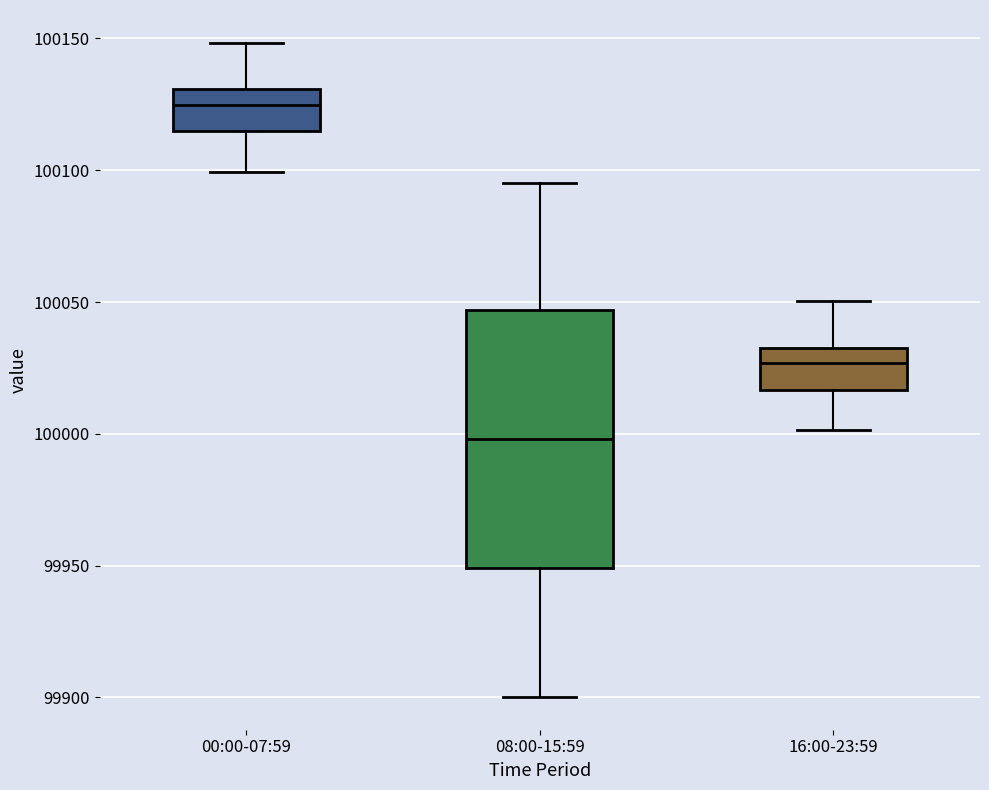

Reading left to right, read every box against the y-axis: the position of its median line, the range the box covers, and the ends of its whiskers. The values are not printed on the chart, so give them approximately, as read against the axis.

00:00-07:59: median 100125, box 100115 to 100130, whiskers 100100 to 100150
08:00-15:59: median 100000, box 99950 to 100045, whiskers 99900 to 100095
16:00-23:59: median 100025, box 100015 to 100035, whiskers 100000 to 100050